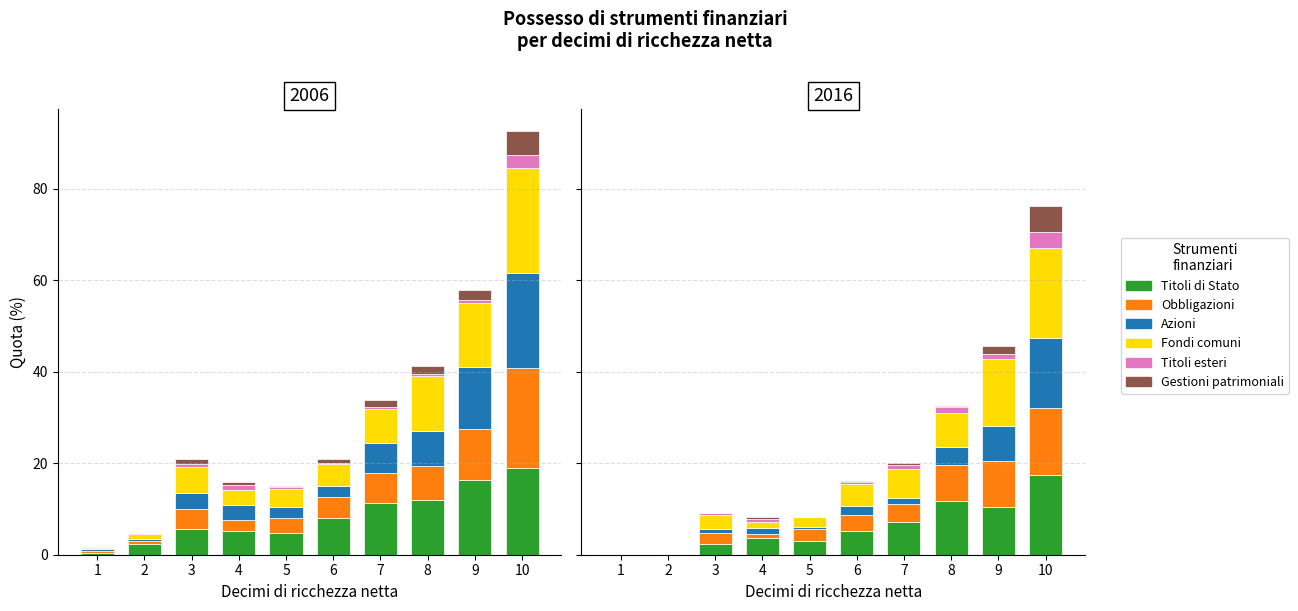

The value of Azioni at 7 is 0.7. True or false?

False